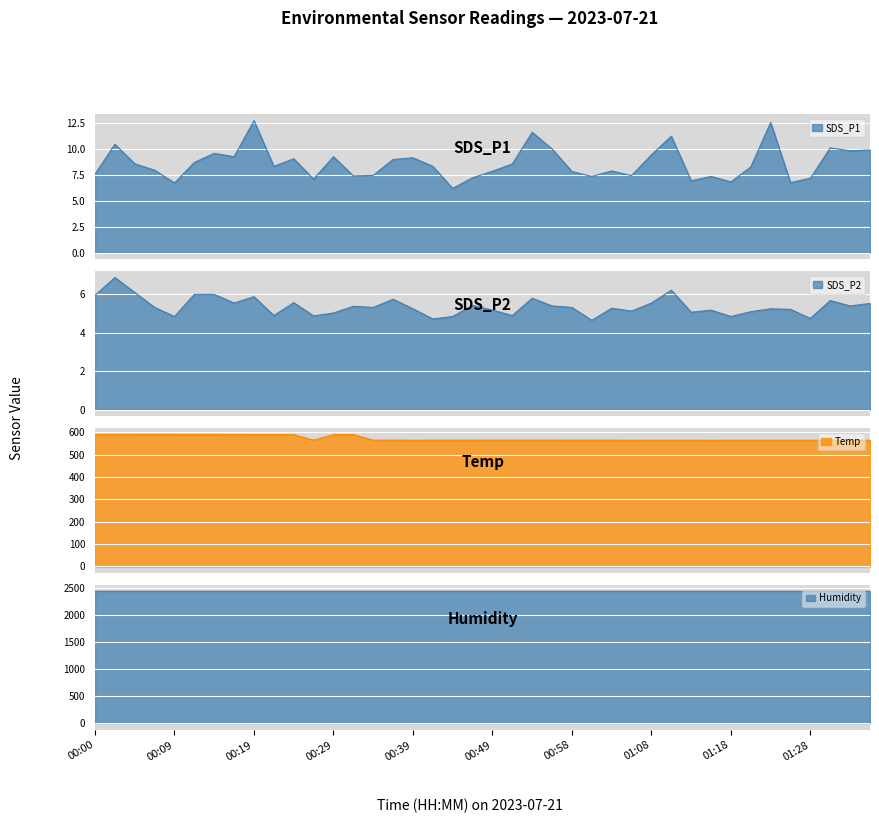

True or false: Humidity_line has more than 2 points higher than both neighbors.

False